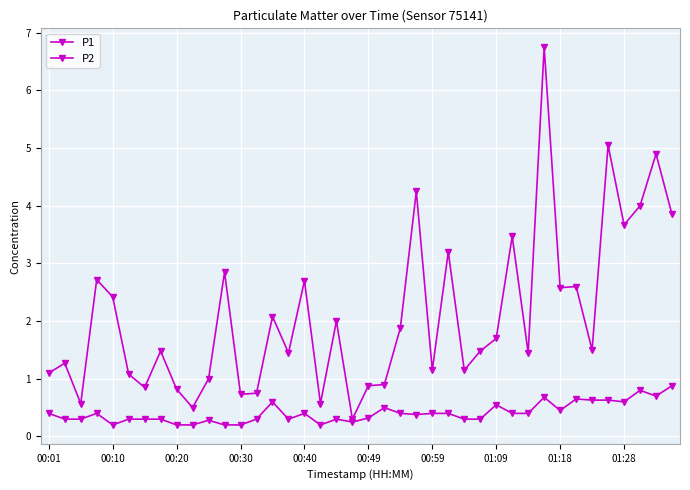

How many data points does each series have?

40